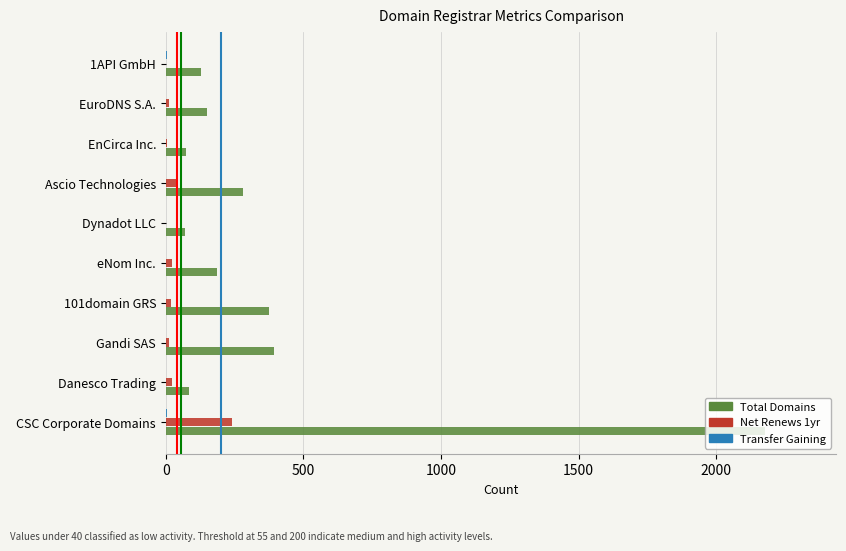

Is the value of Net Renews 1yr at EuroDNS S.A. greater than the value of Total Domains at CSC Corporate Domains?

No